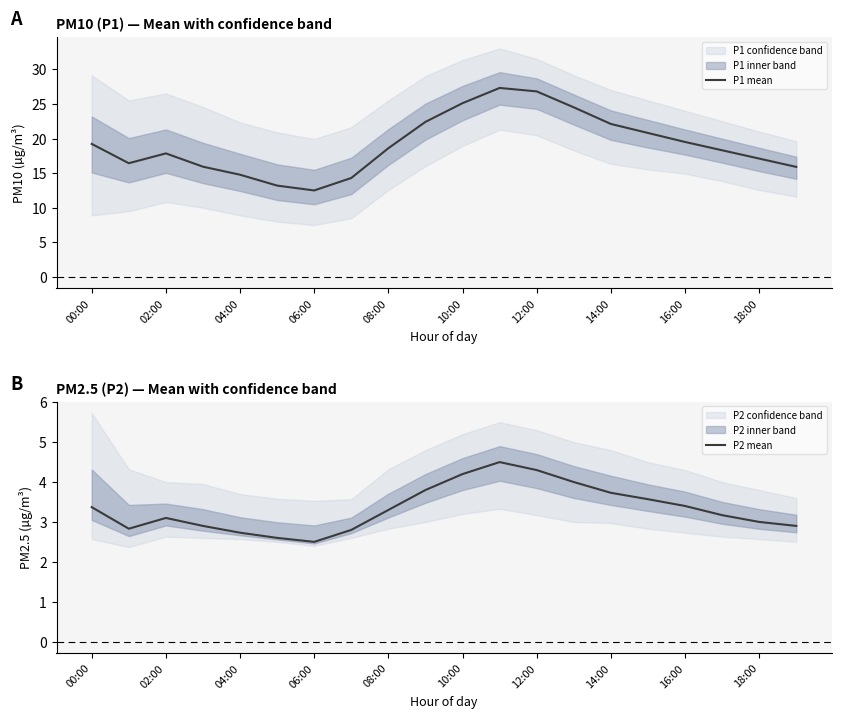

The value of P1 mean at 04:00 is 14.8. True or false?

True